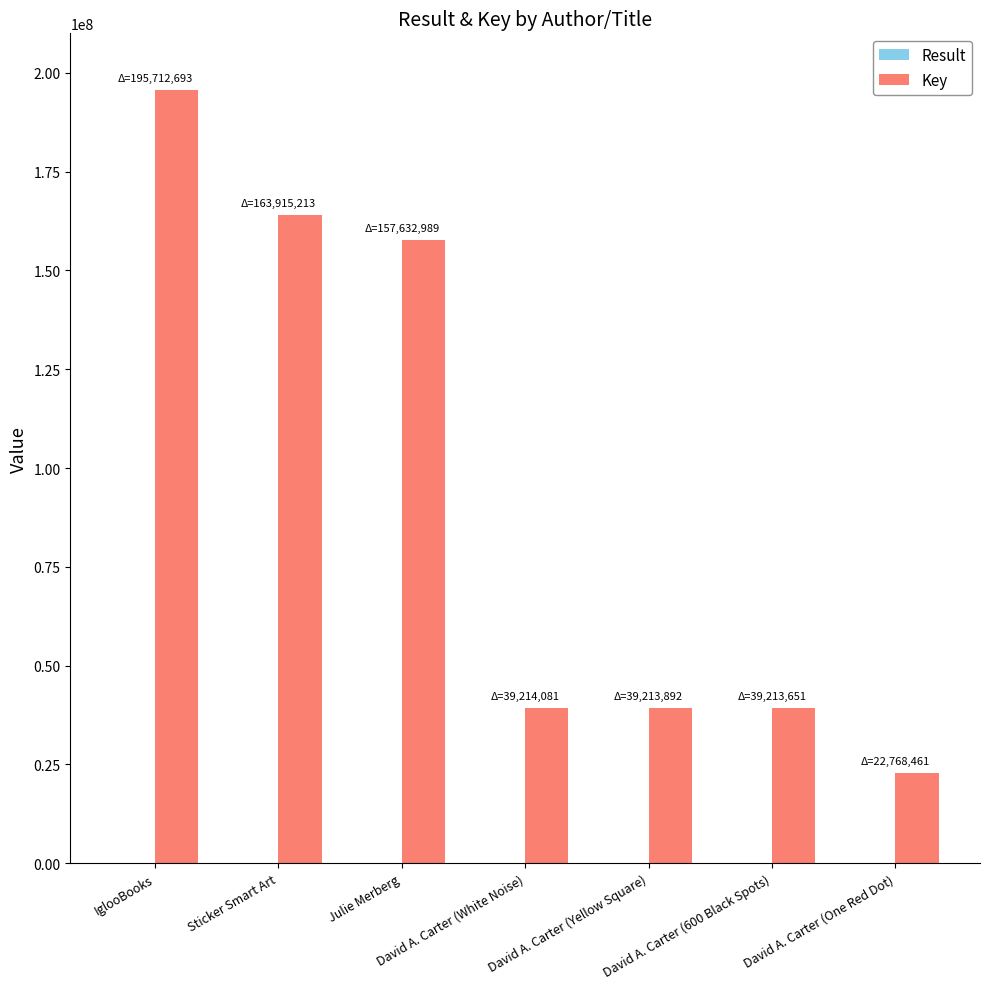

Is it true that Key equals 39214085 at David A. Carter (White Noise)?

True